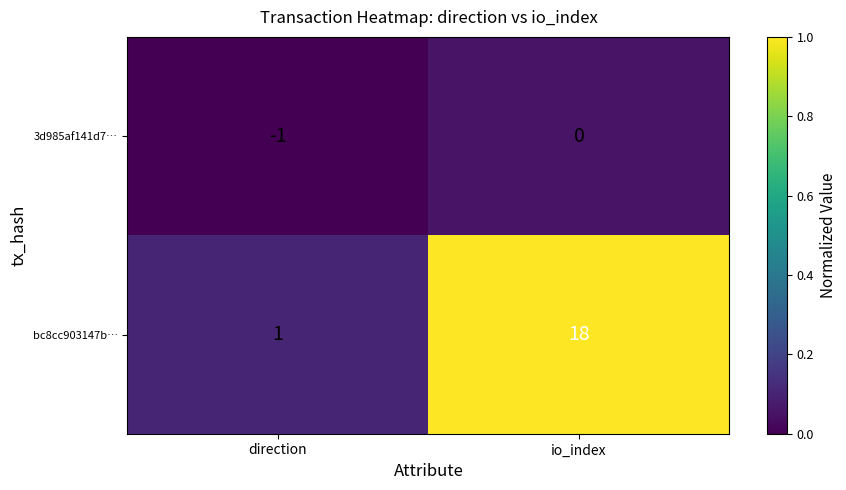

Which series has the largest range (max minus min)?

bc8cc903147b…